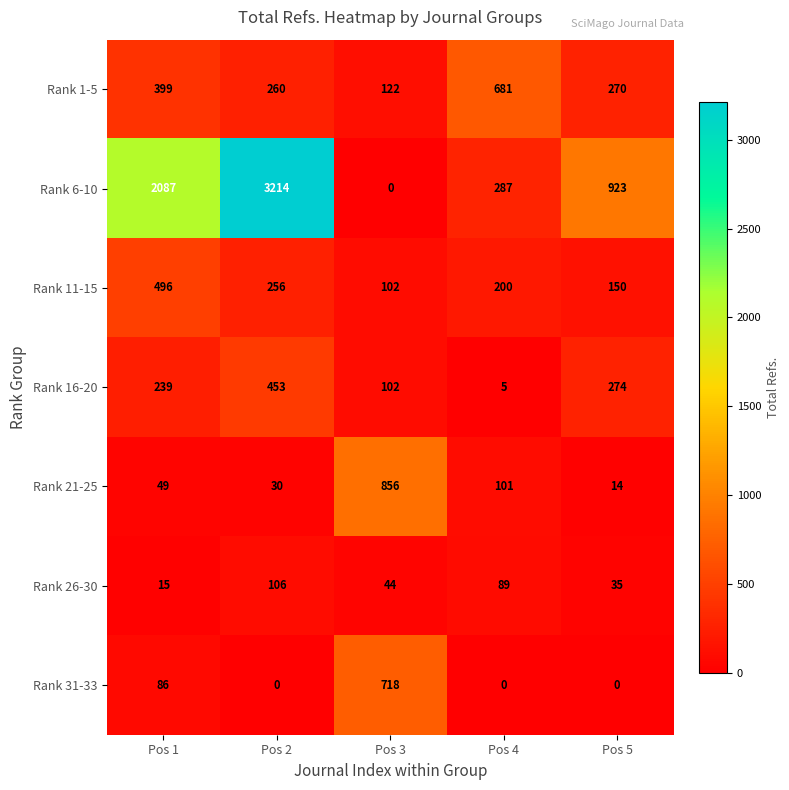

Which series has the largest total across all categories?

Rank 6-10